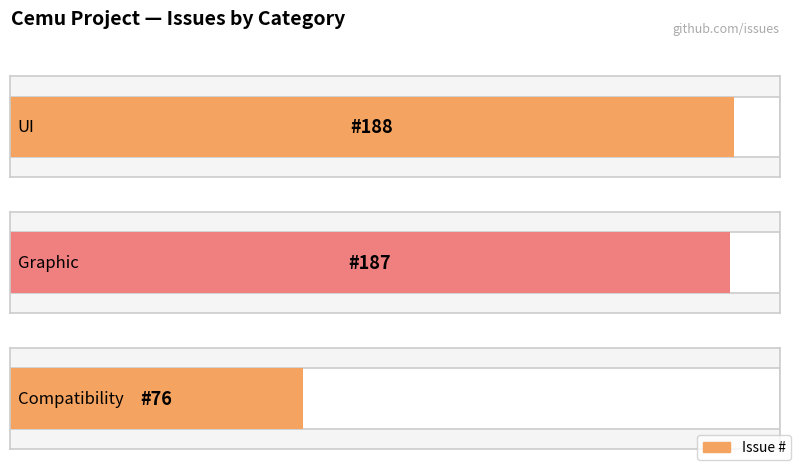

Where is the data nearest to the value 132?

Graphic